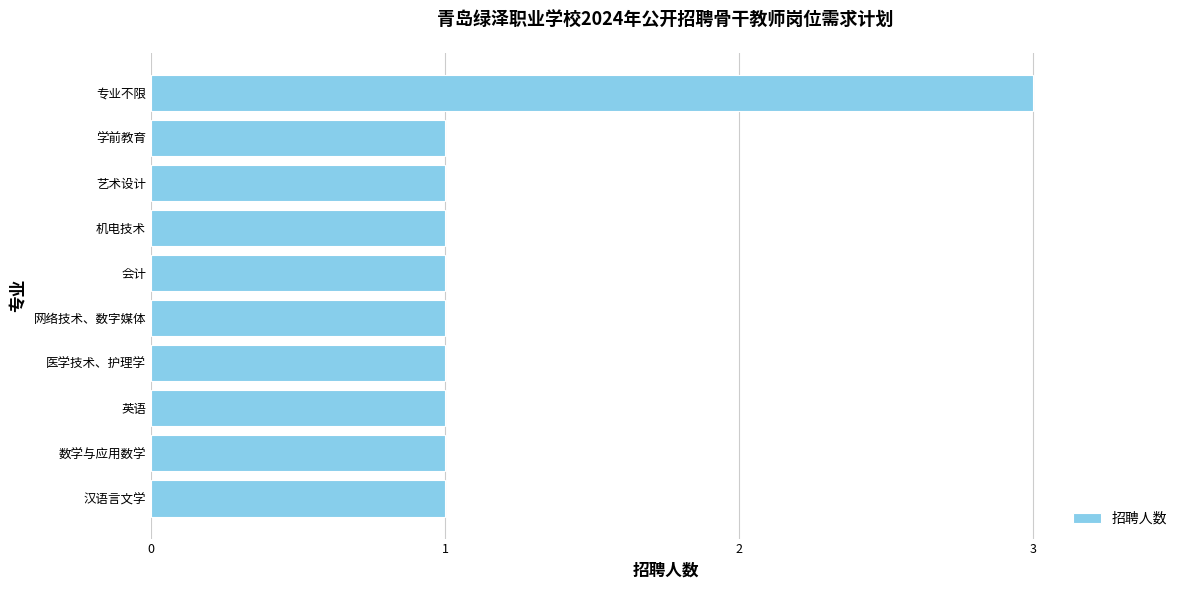

What is the ratio of the value at 专业不限 to the value at 汉语言文学?

3.0